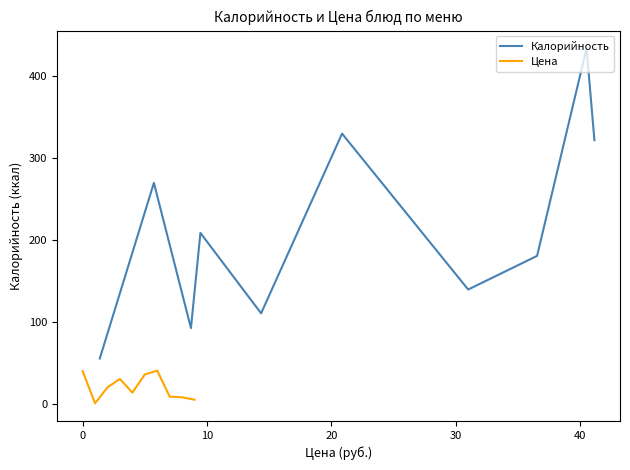

Is the value of Цена at 20 greater than the value of Калорийность at 40?

No